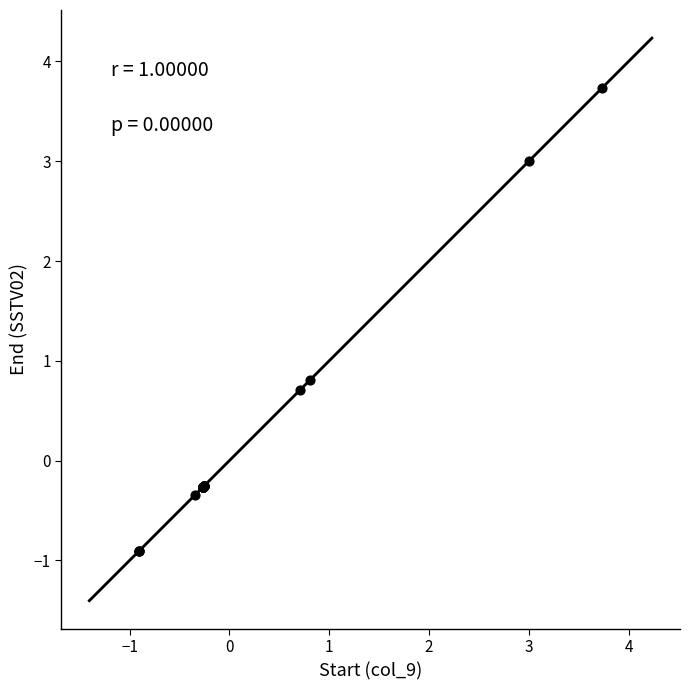

What Y value in the scatter plot is closest to 1?

0.8